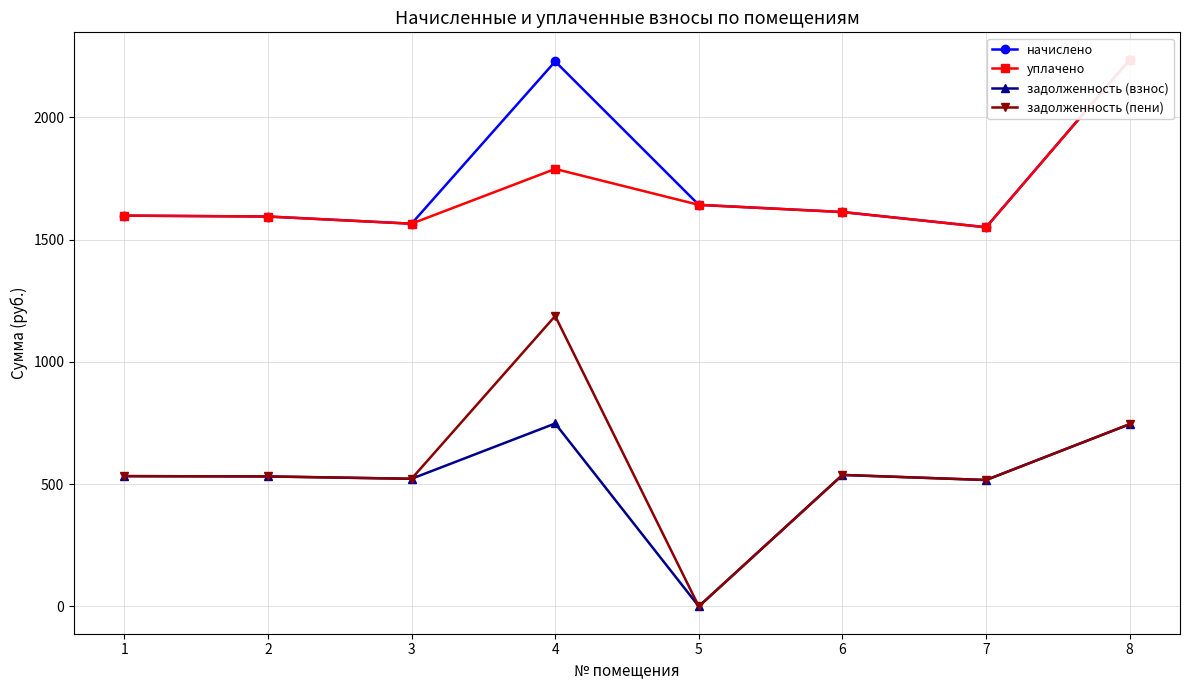

Rank the series by their maximum value, from lowest to highest.

задолженность (взнос), задолженность (пени), начислено, уплачено